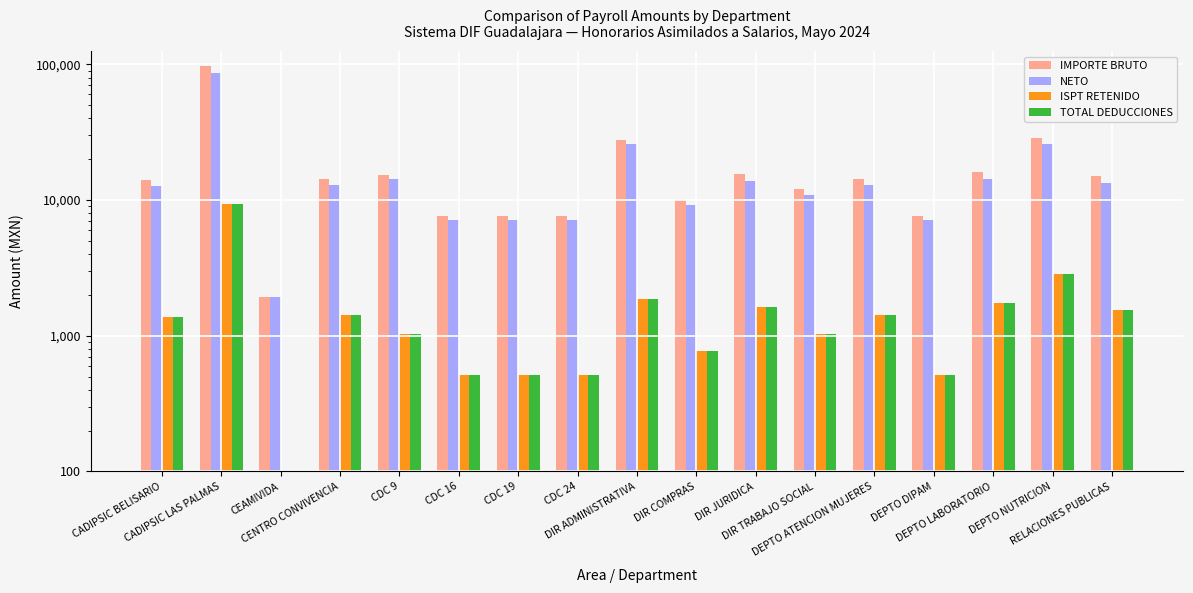

What is the label of the 7th bar from the left?

CDC 19